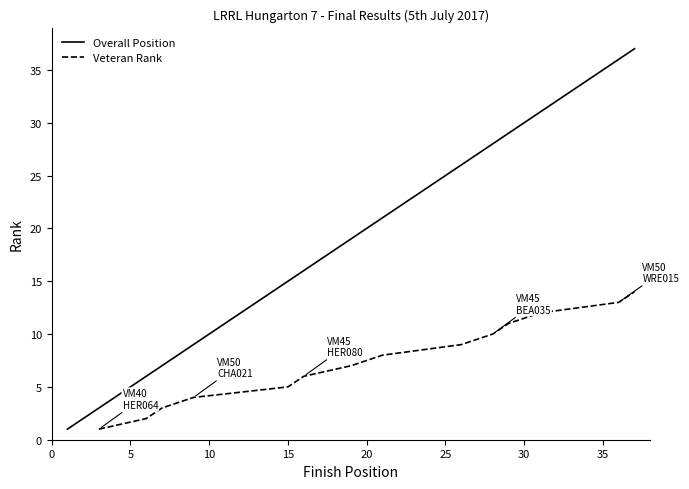

True or false: there are more than 0 points higher than both neighbors.

False